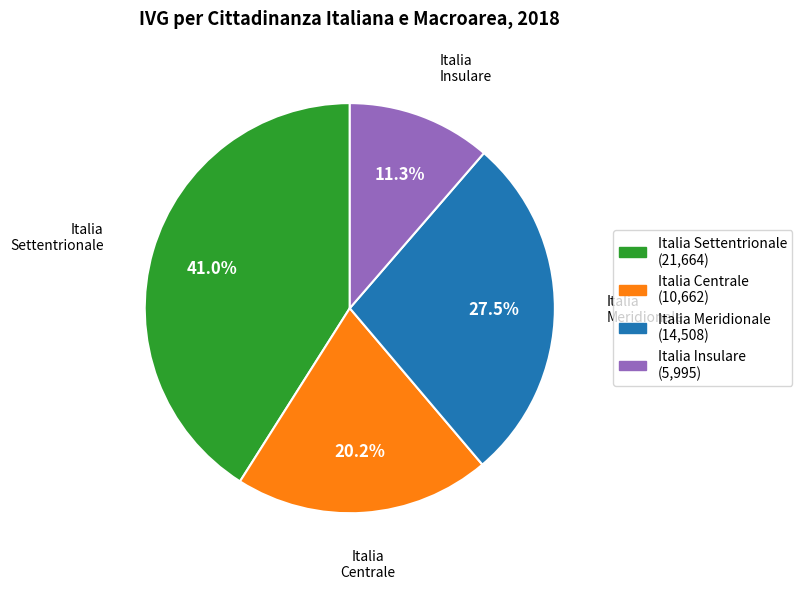

To the nearest percent, what is the difference between the Italia Settentrionale and Italia Meridionale slice percentages?

14%